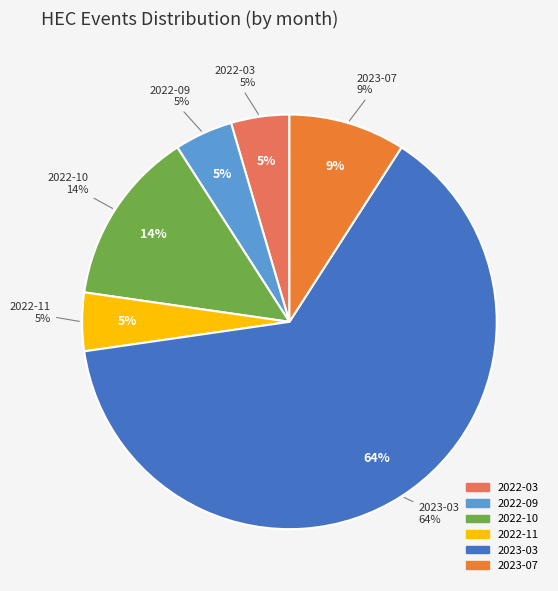

True or false: 2023-06 accounts for 0% of the total.

True